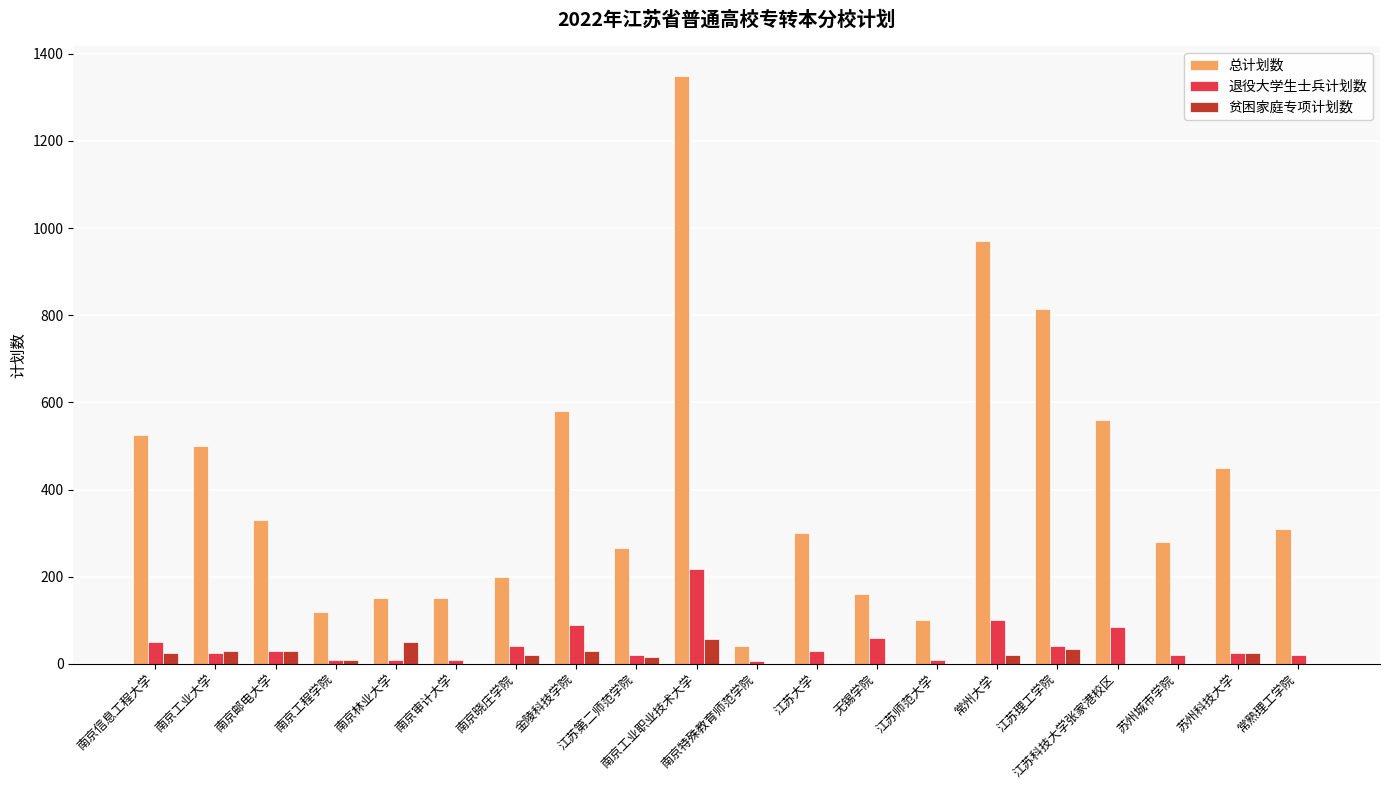

What value does the 总计划数 series have at 江苏理工学院, to the nearest 10?

820